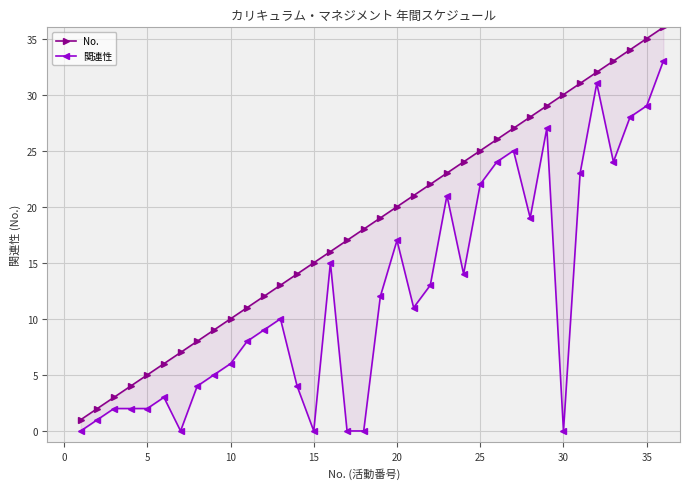

What is the difference between the maximum and minimum values in the 関連性 series?

33